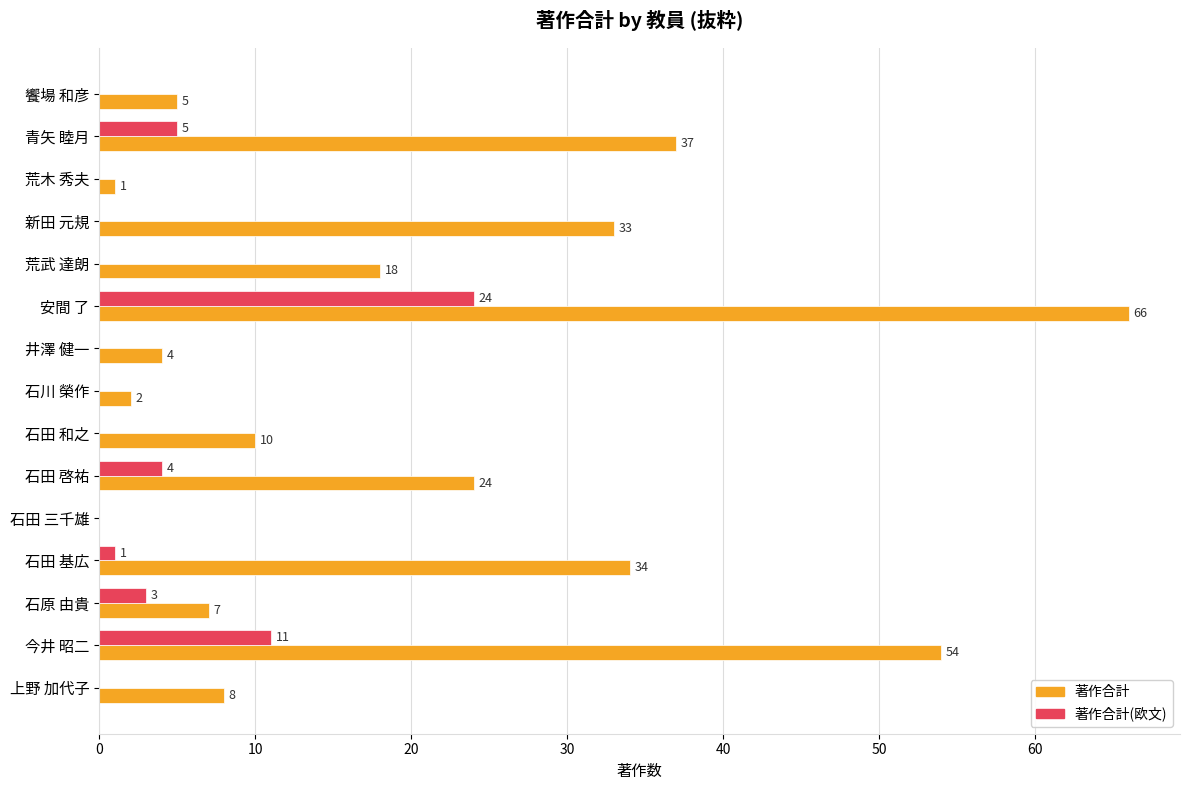

Where is 著作合計 nearest to the value 33?

新田 元規